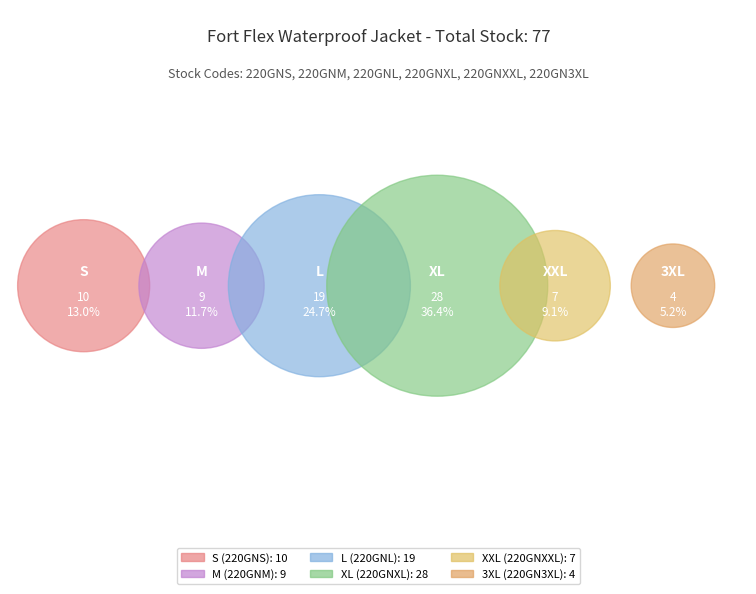

Does any single category account for the majority?

No